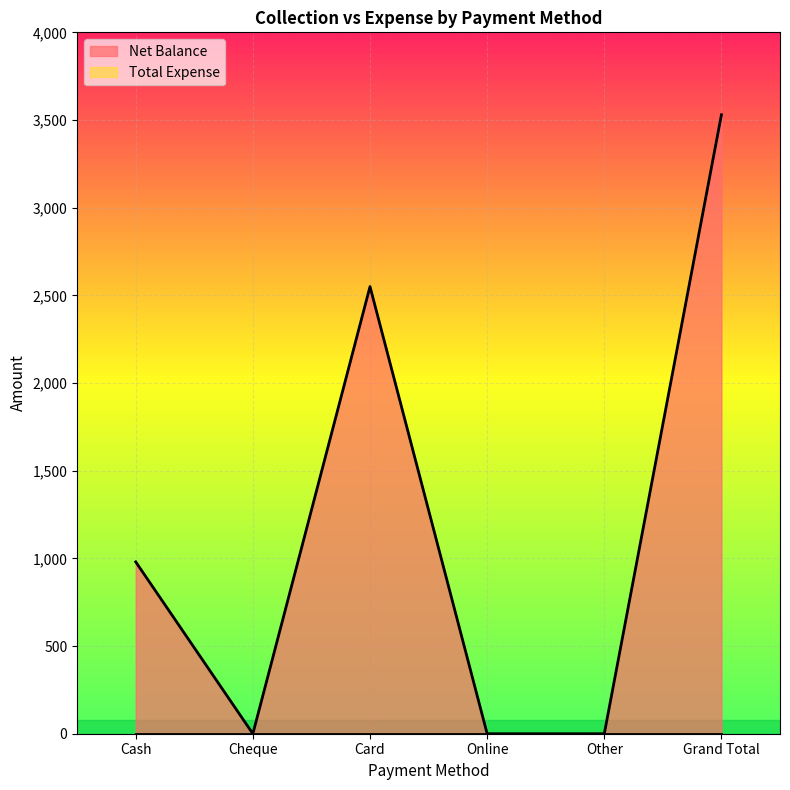

What is the value of the 1st point from the left?

980